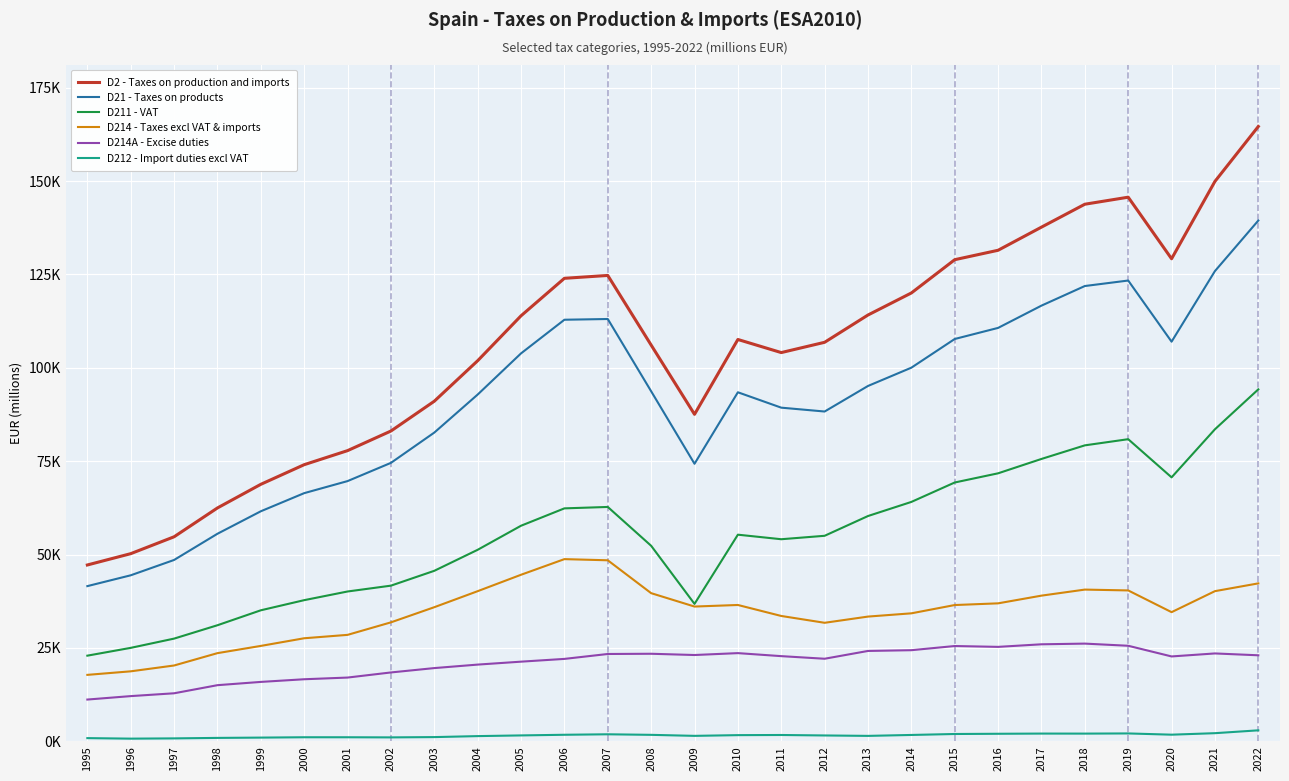

Is it true that D214A - Excise duties equals 37372 at 2011?

False